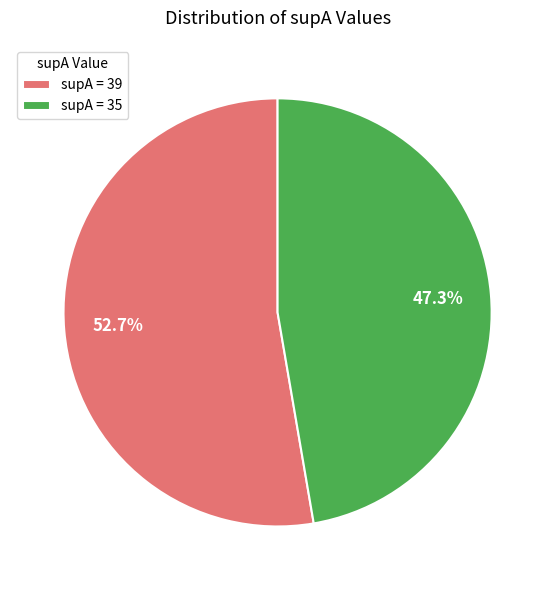

What portion of the pie excludes supA = 39?

47.3%